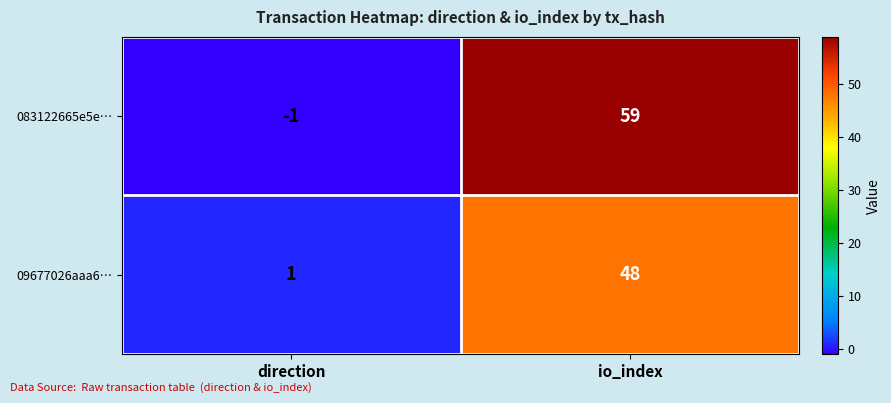

Reading left to right, list all the values displayed in this chart.

083122665e5e…: direction=-1	io_index=59
09677026aaa6…: direction=1	io_index=48